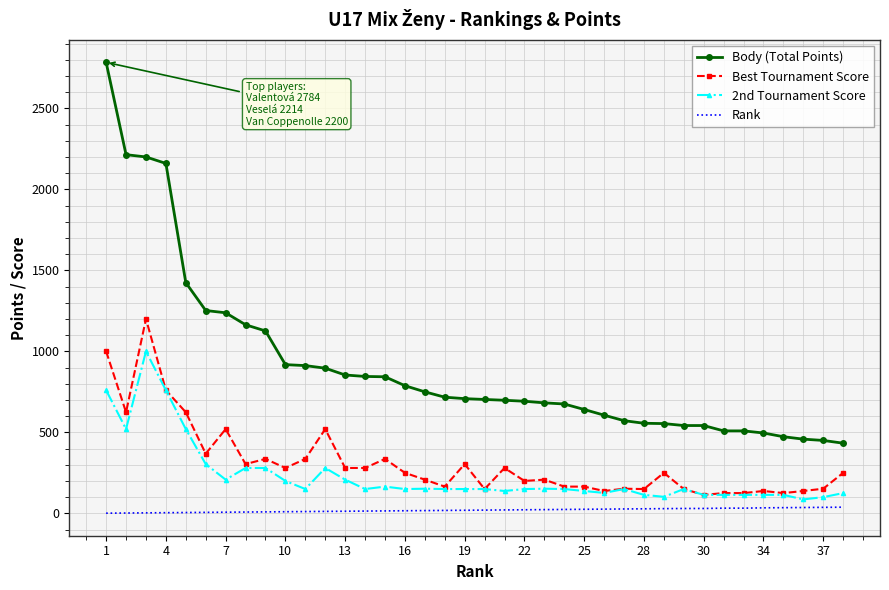

Which series has the largest range (max minus min)?

Body (Total Points)